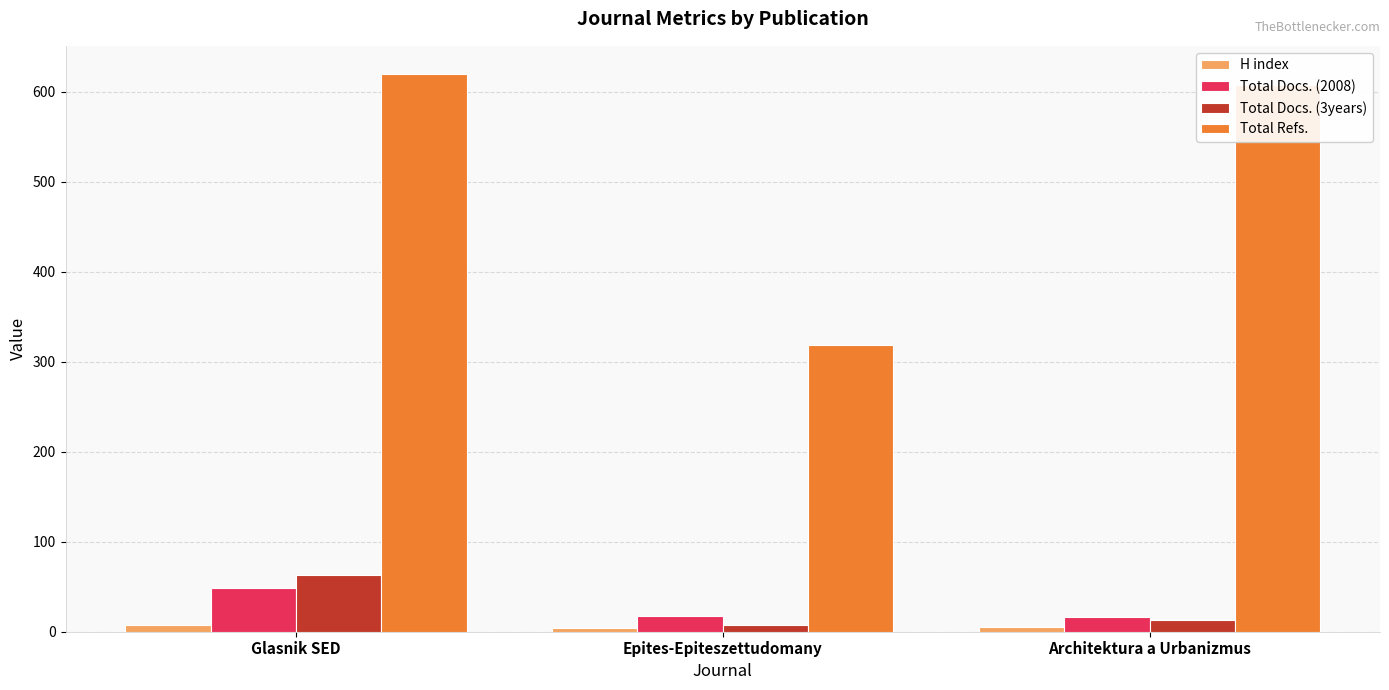

What is the smallest value displayed?

4